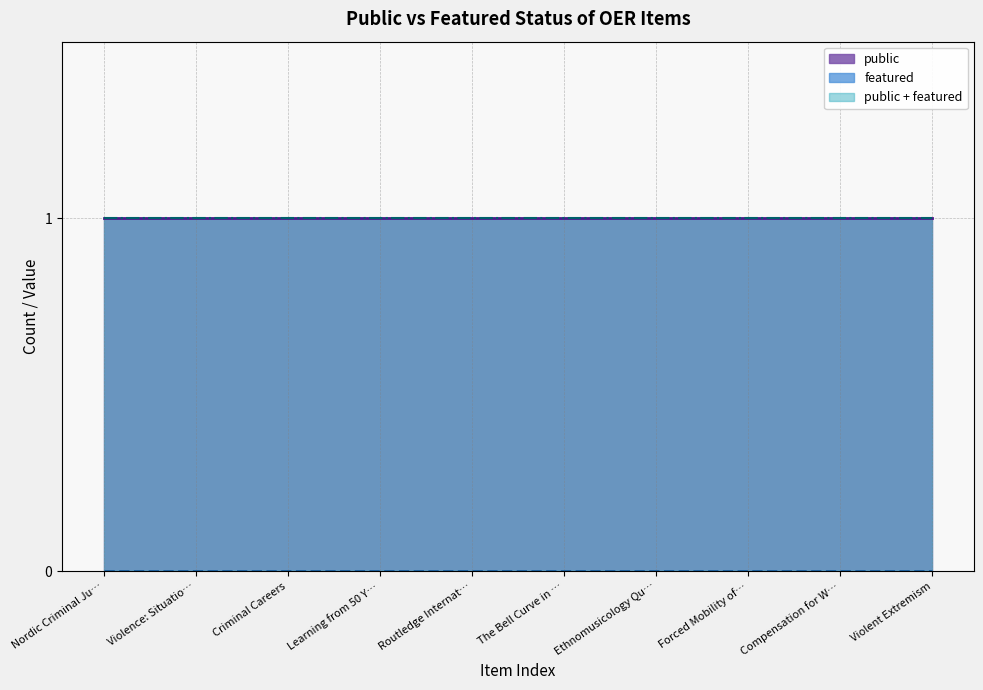

Which series has the widest spread of values?

public